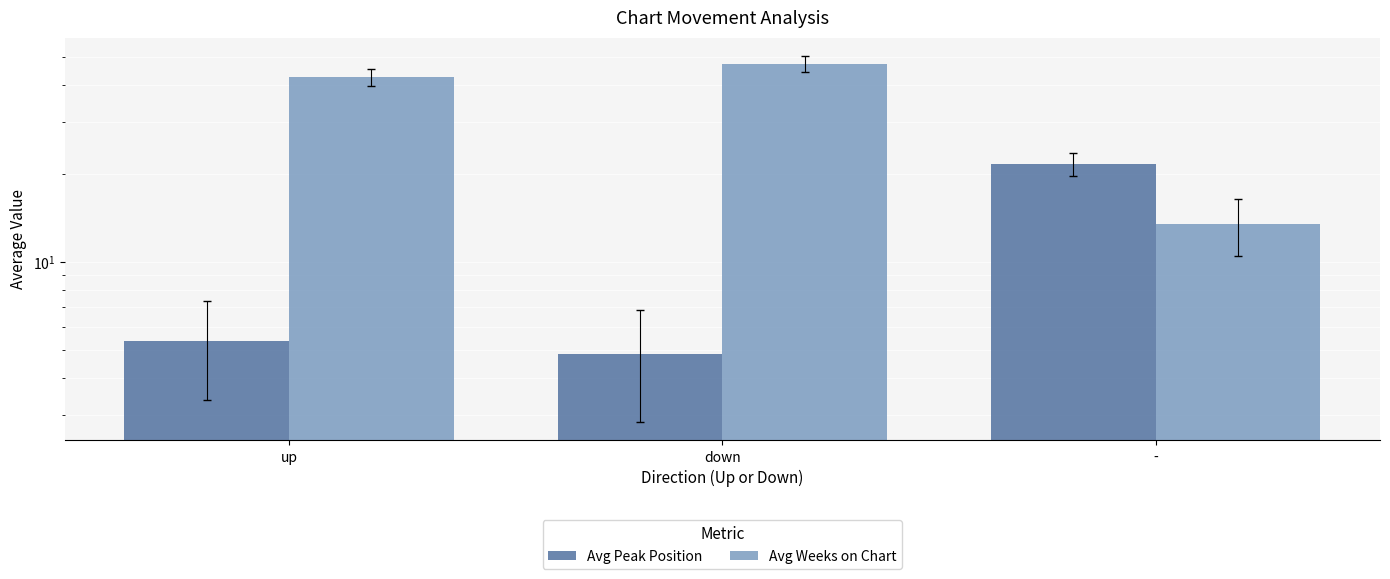

What is the difference between the maximum and minimum values in the Avg Peak Position series?

16.7